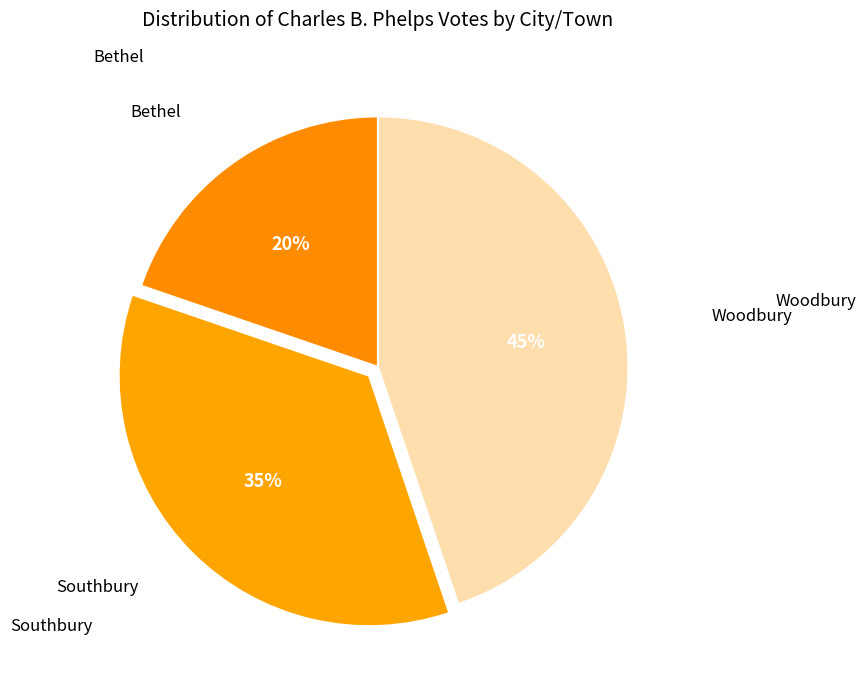

Which slice is the smallest?

Bethel